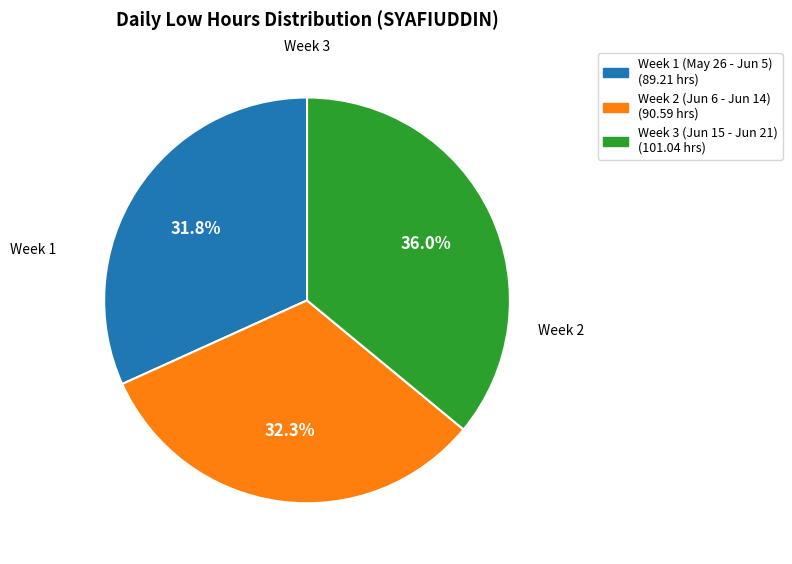

Combined, what portion of the pie is Week 1 (May 26 - Jun 5) (89.21 hrs) and Week 2 (Jun 6 - Jun 14) (90.59 hrs)?

64.0%